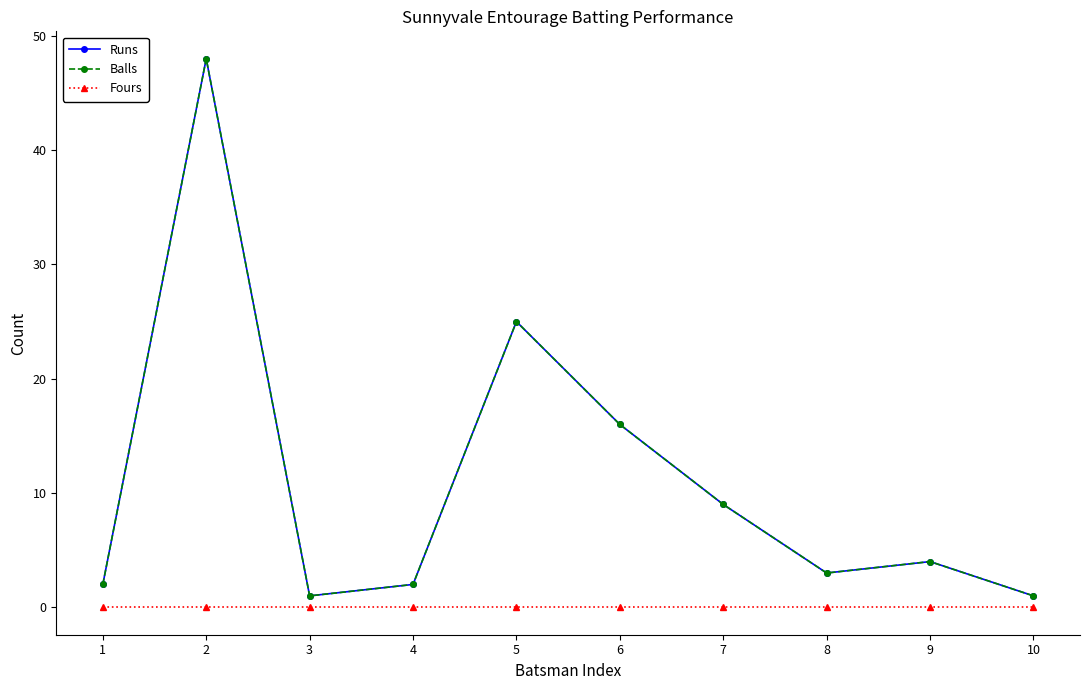

Does the chart have visible grid lines?

No